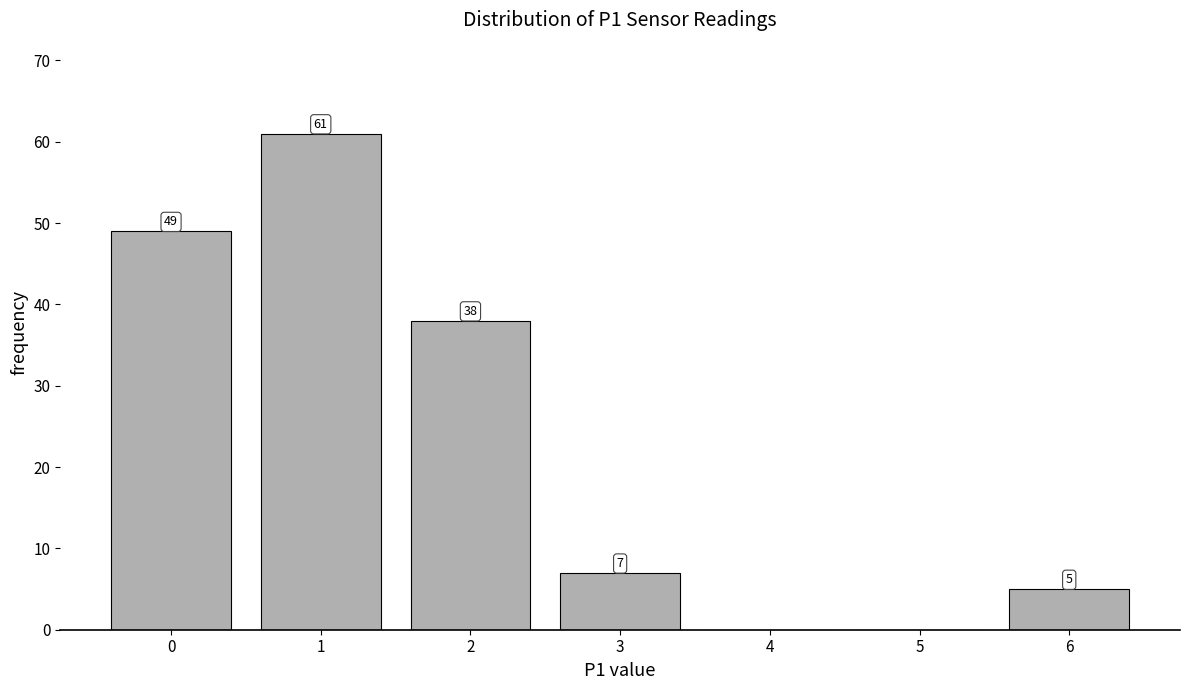

Reading left to right, what are all the values shown in this chart?

0=49	1=61	2=38	3=7	4=0	5=0	6=5